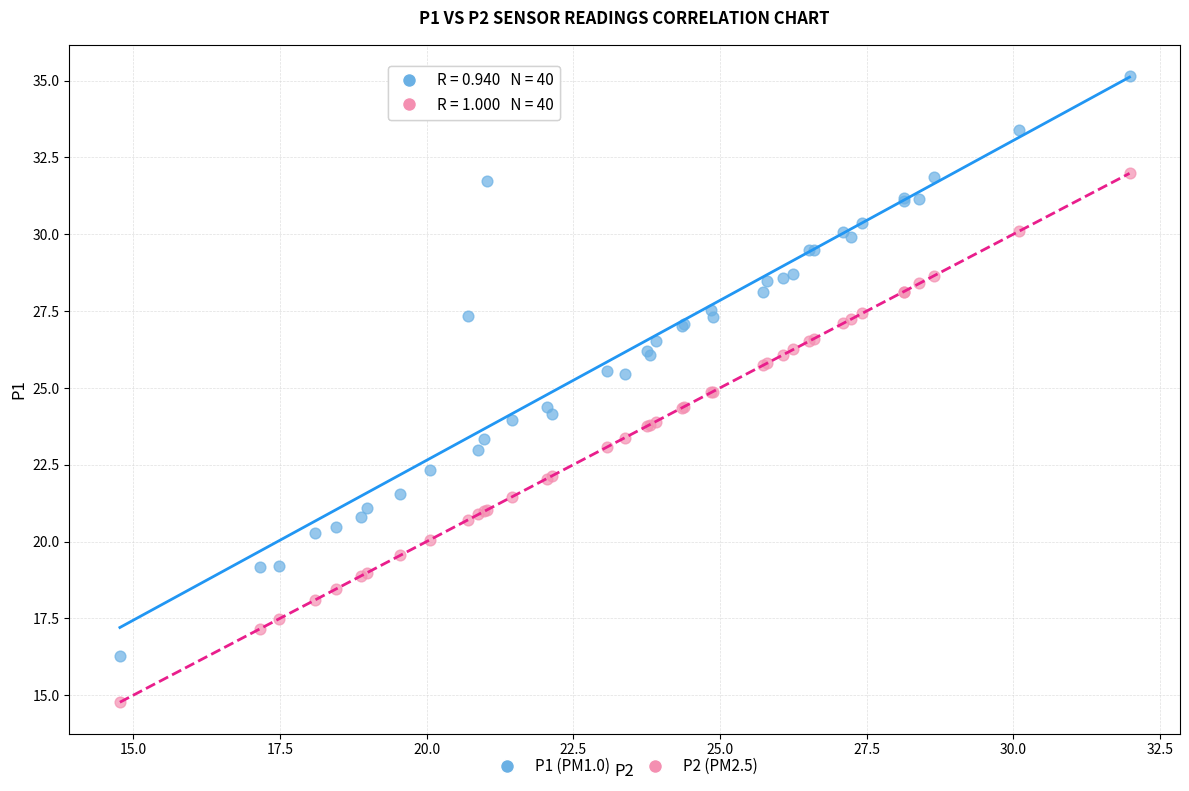

Which series reaches the maximum Y coordinate?

P1 (PM1.0)